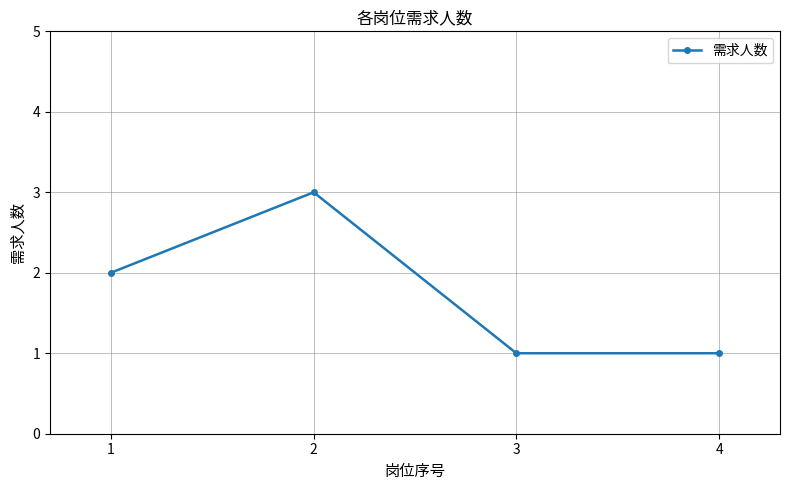

What is the maximum value shown in the chart?

3